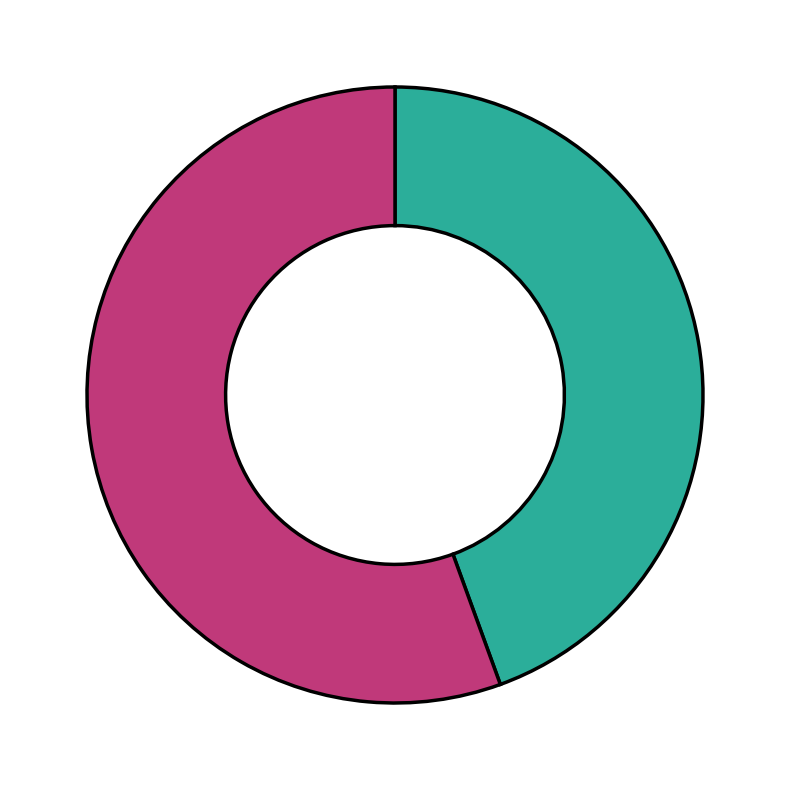

Is there any slice that represents more than half of the pie?

Yes